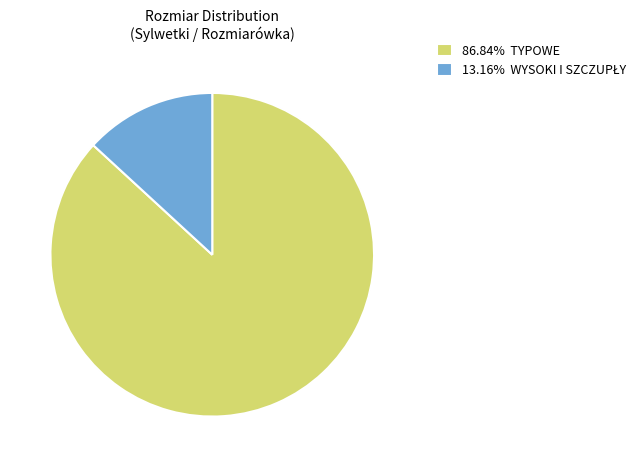

Count the number of slices in the pie.

2